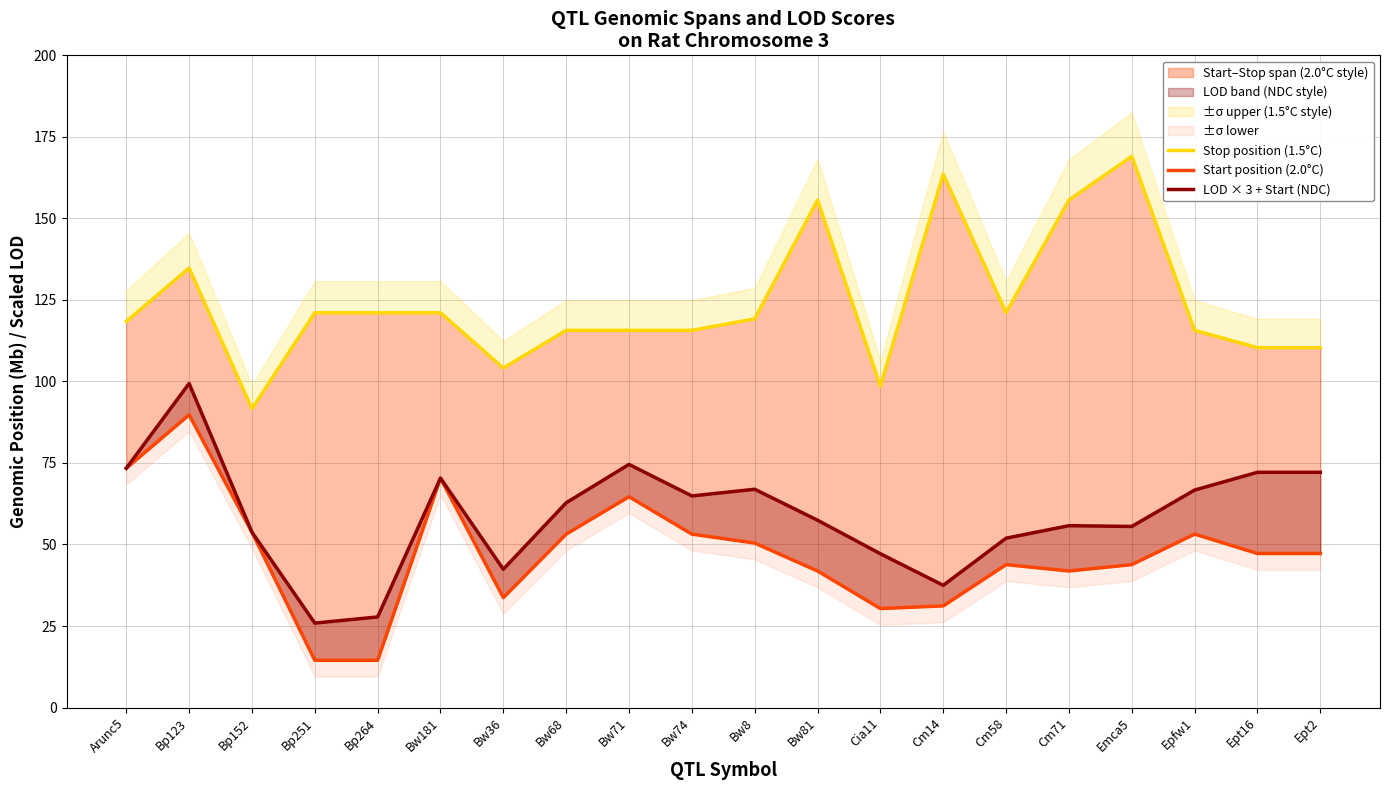

Rank the categories by Stop position (1.5°C) value from lowest to highest.

Bp152, Cia11, Bw36, Ept16, Ept2, Bw68, Bw71, Bw74, Epfw1, Arunc5, Bw8, Bp251, Bp264, Bw181, Cm58, Bp123, Bw81, Cm71, Cm14, Emca5